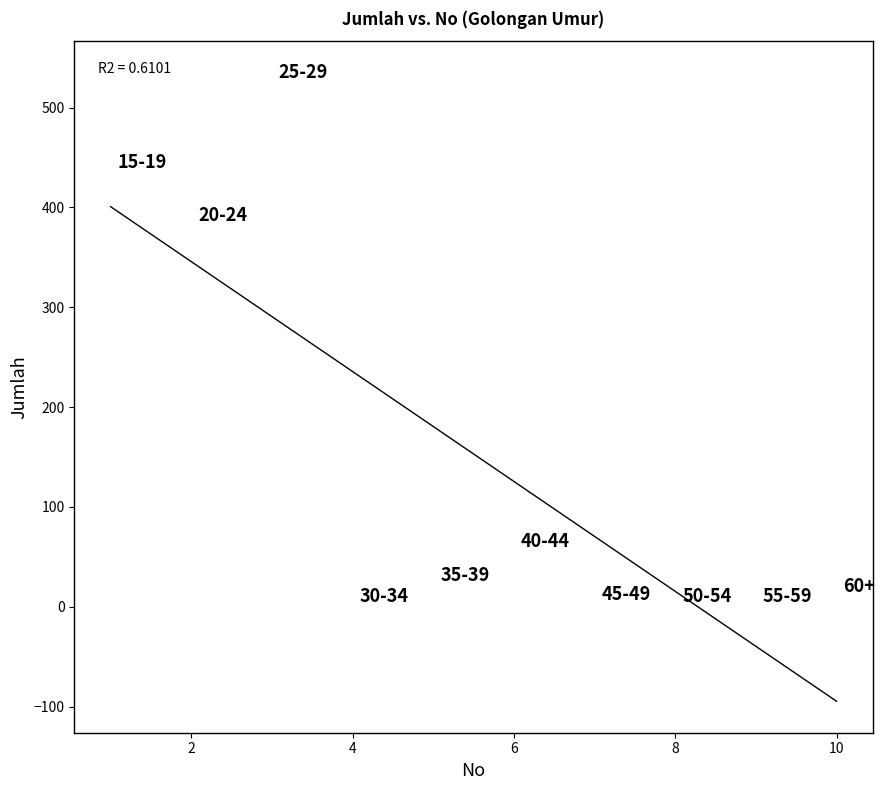

What is the average Y value?

153